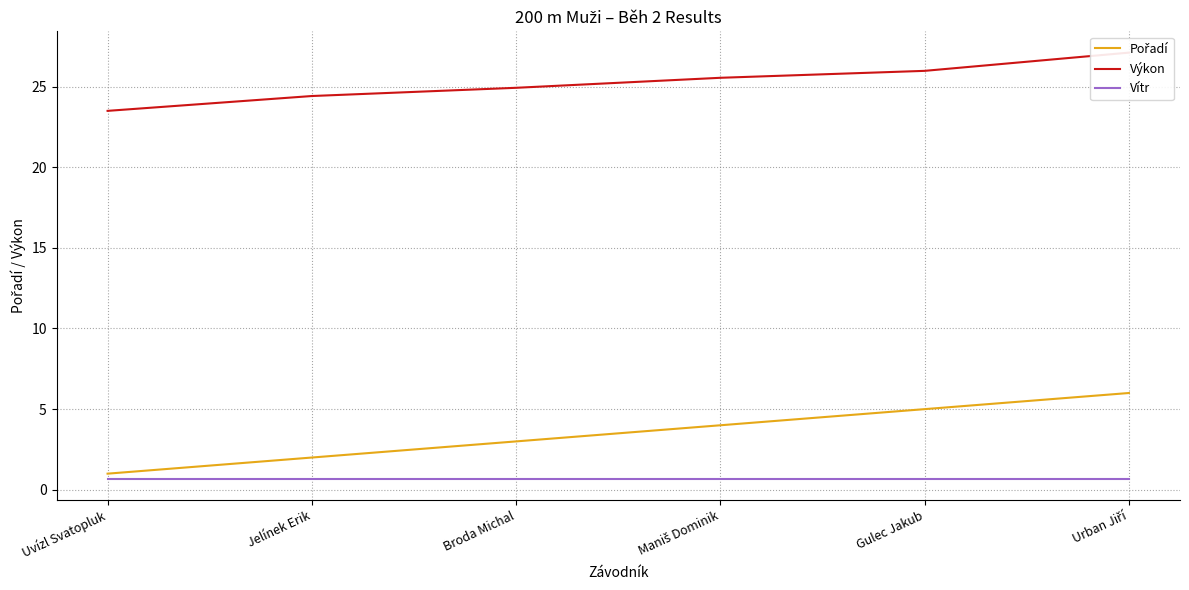

Rank the series at Broda Michal from highest to lowest value.

Výkon, Pořadí, Vítr